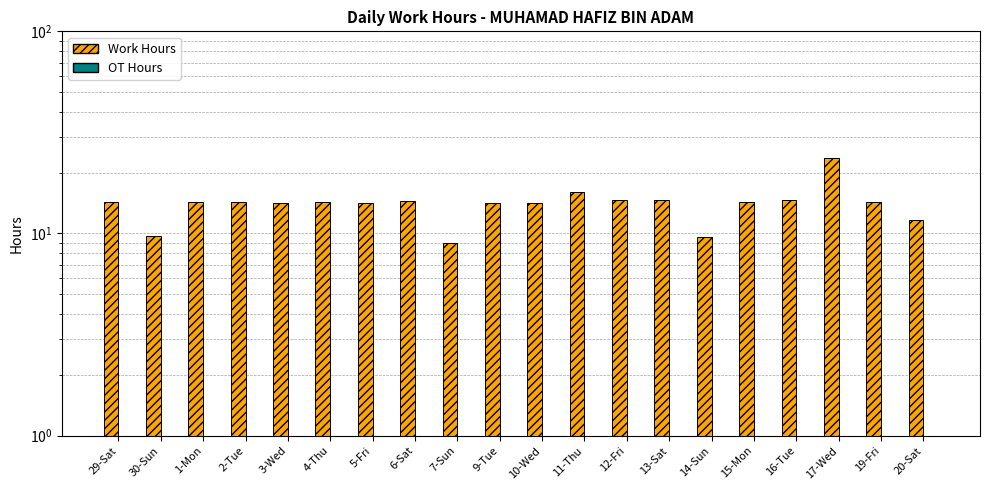

What is the value of the Work Hours bar at the 8th from the left?

14.5